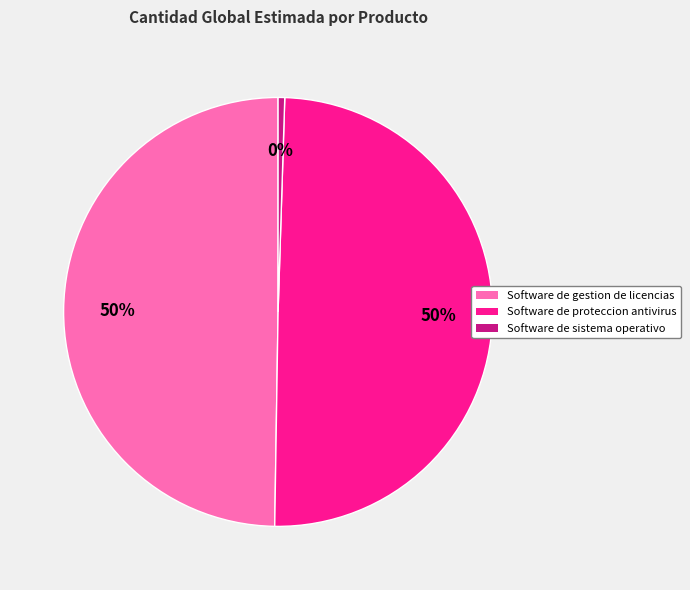

Which category has the smallest portion of the pie?

Software de sistema operativo